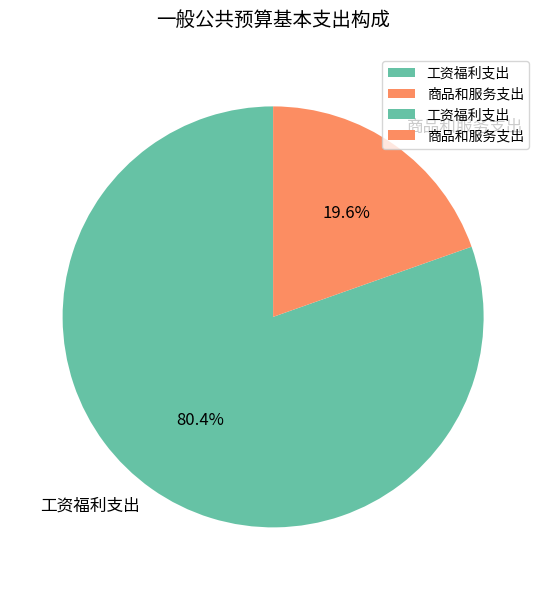

To the nearest percent, what is the combined percentage of 工资福利支出 and 商品和服务支出?

100%